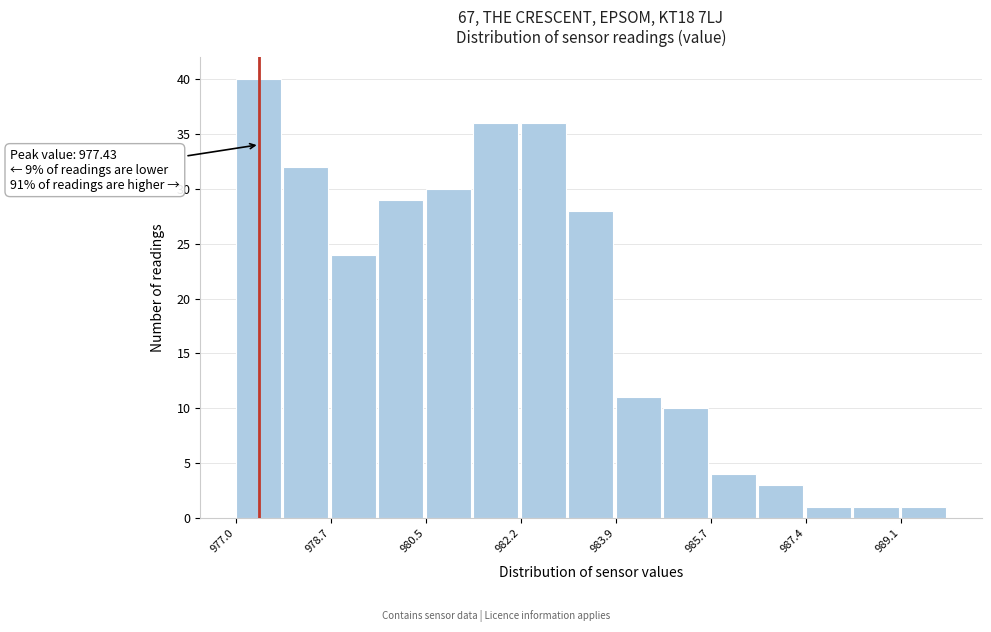

Over which range of the x-axis is the bar tallest?

977.0 to 977.8